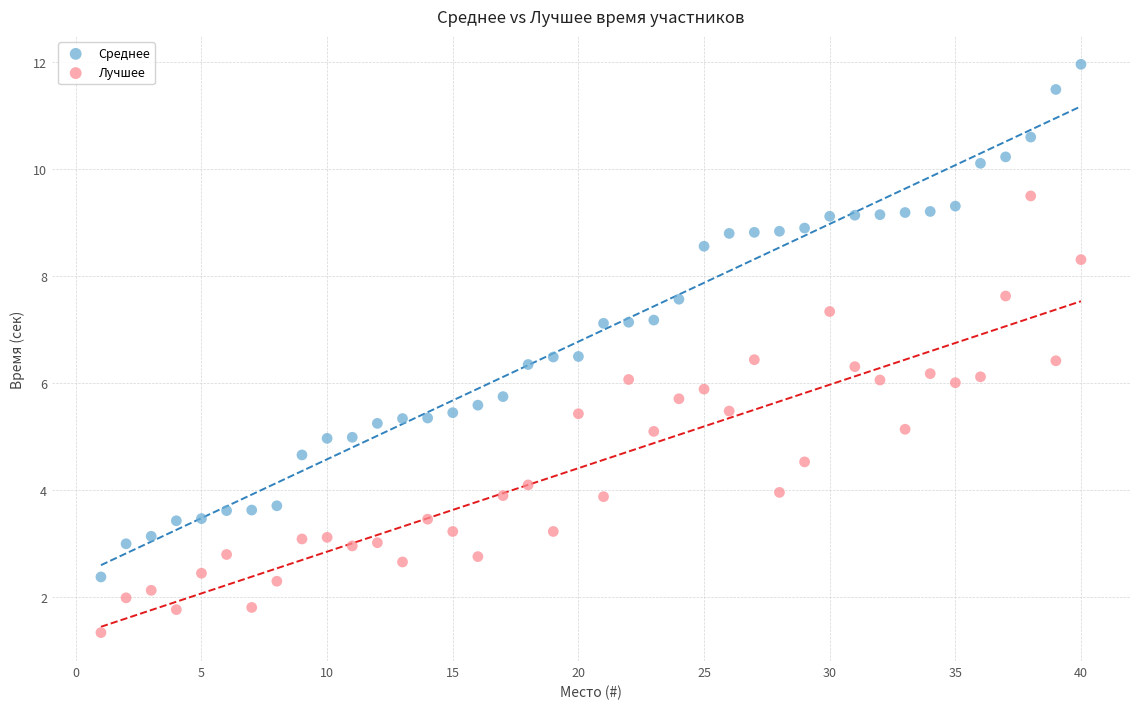

Across all data points, what is the range of X values (max minus min)?

39.0